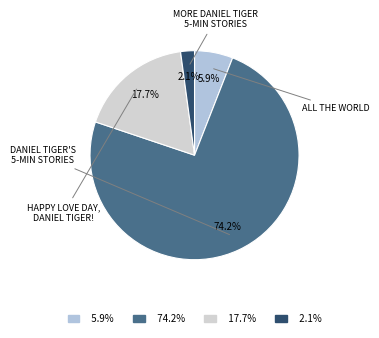

Count the number of slices in the pie.

4